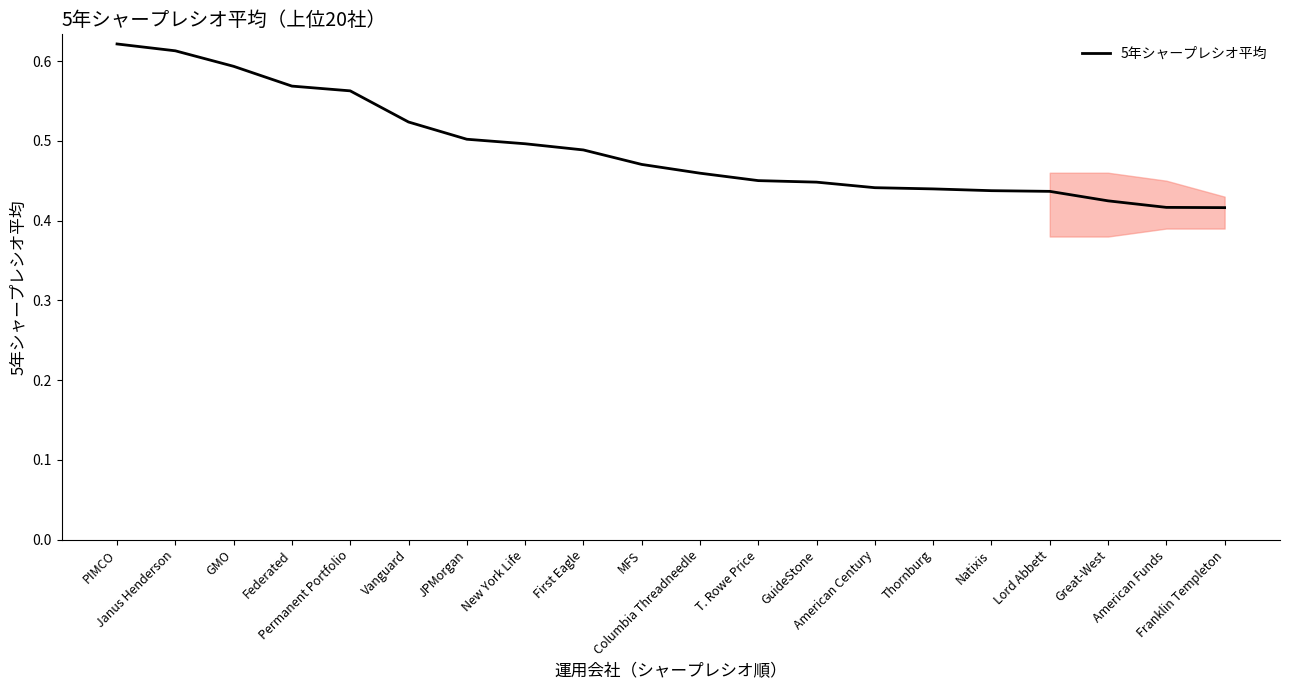

How many lines are shown in the chart?

1